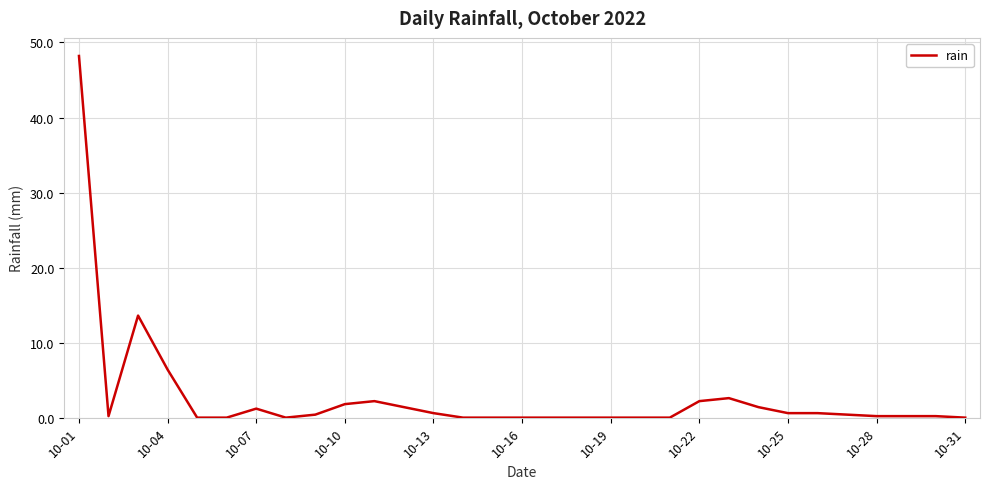

What is the difference between the maximum and minimum values?

48.2